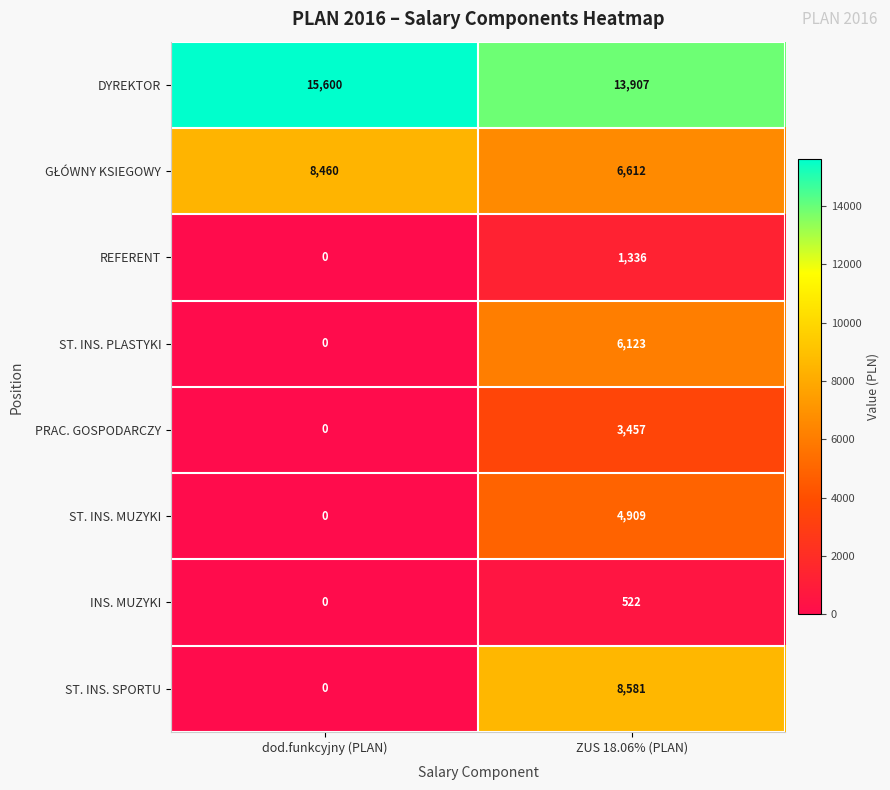

The value of DYREKTOR at dod.funkcyjny (PLAN) is 15600. True or false?

True